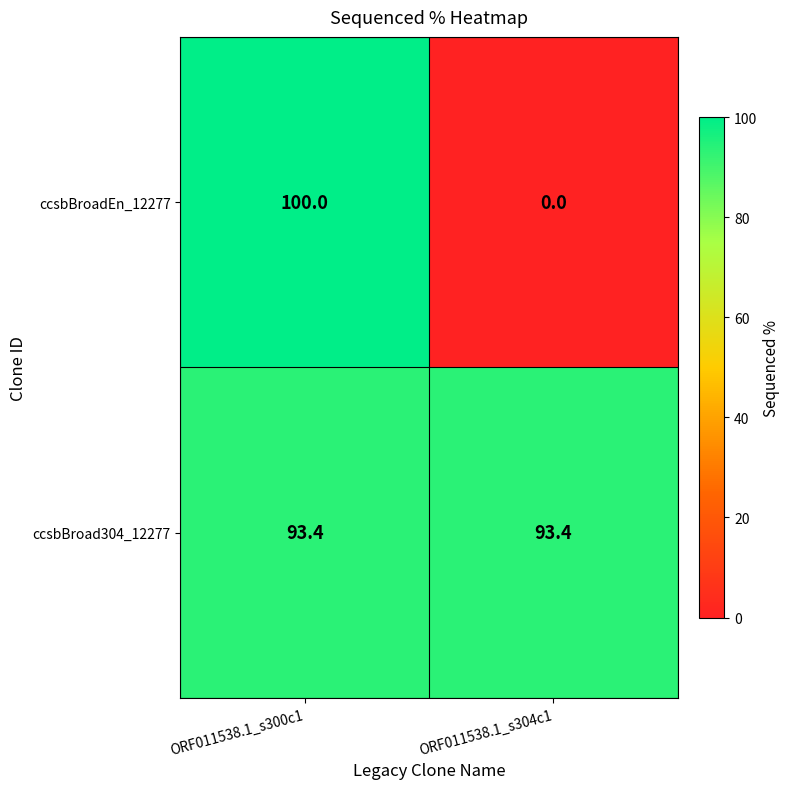

Between ORF011538.1_s300c1 and ORF011538.1_s304c1, which series saw the biggest shift?

ccsbBroadEn_12277